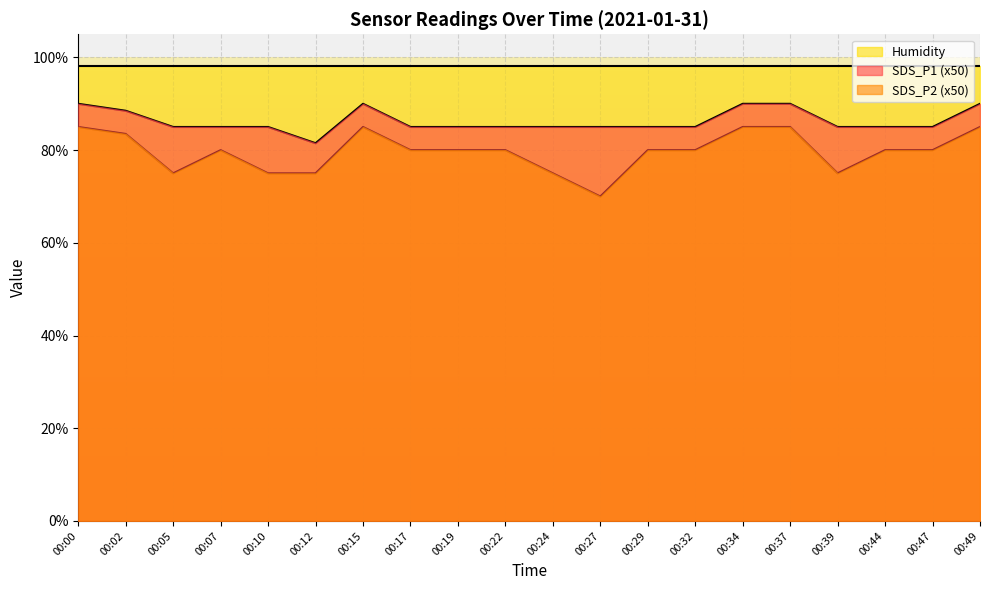

Is the value of SDS_P2 at 00:22 greater than the value of SDS_P1 at 00:02?

No